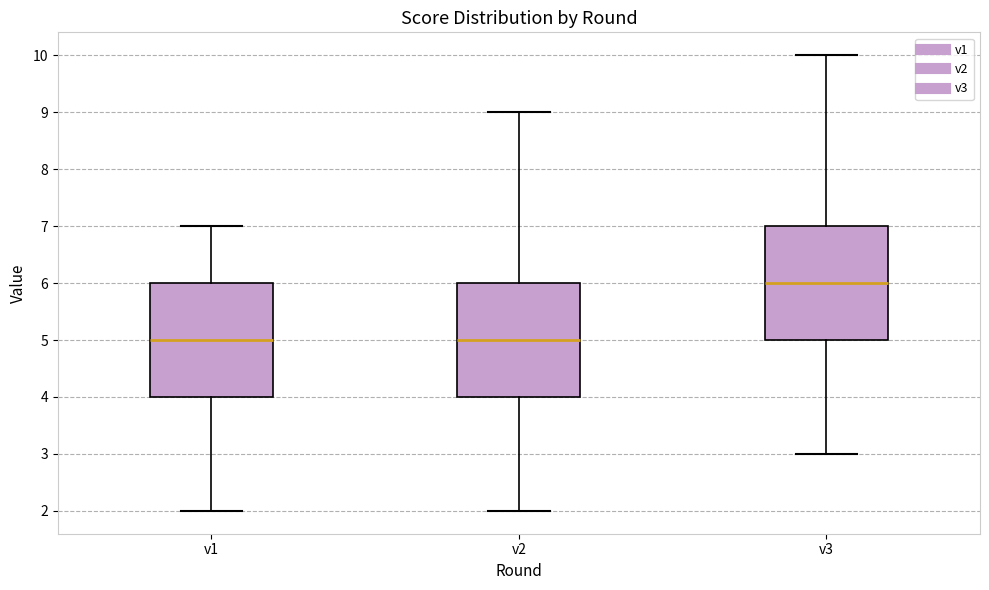

Where is the upper edge of the box for v1 on the y-axis? The values are not printed on the chart, so give them approximately, as read against the axis.

6